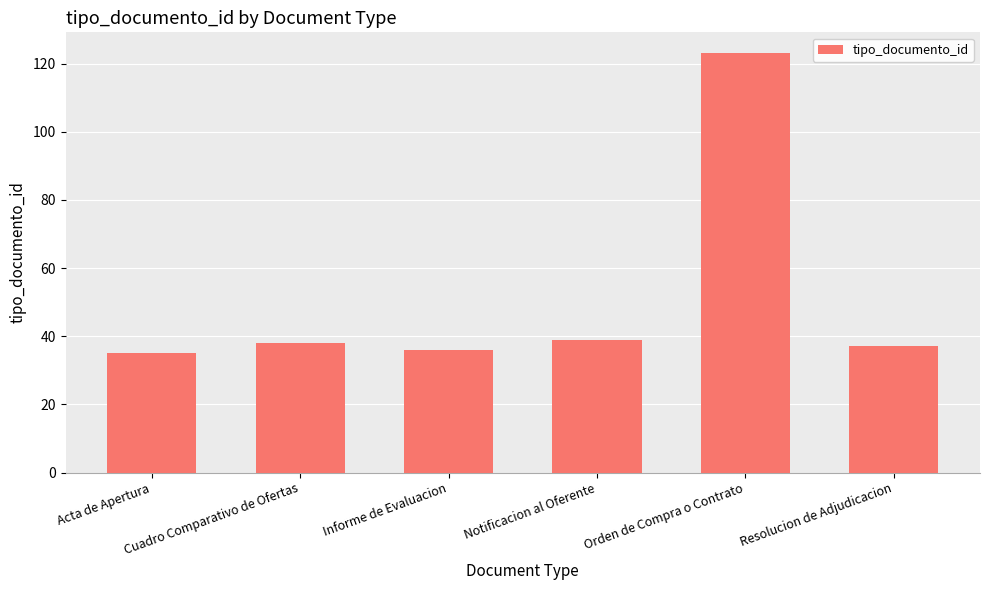

What is the minimum value shown in the chart?

35